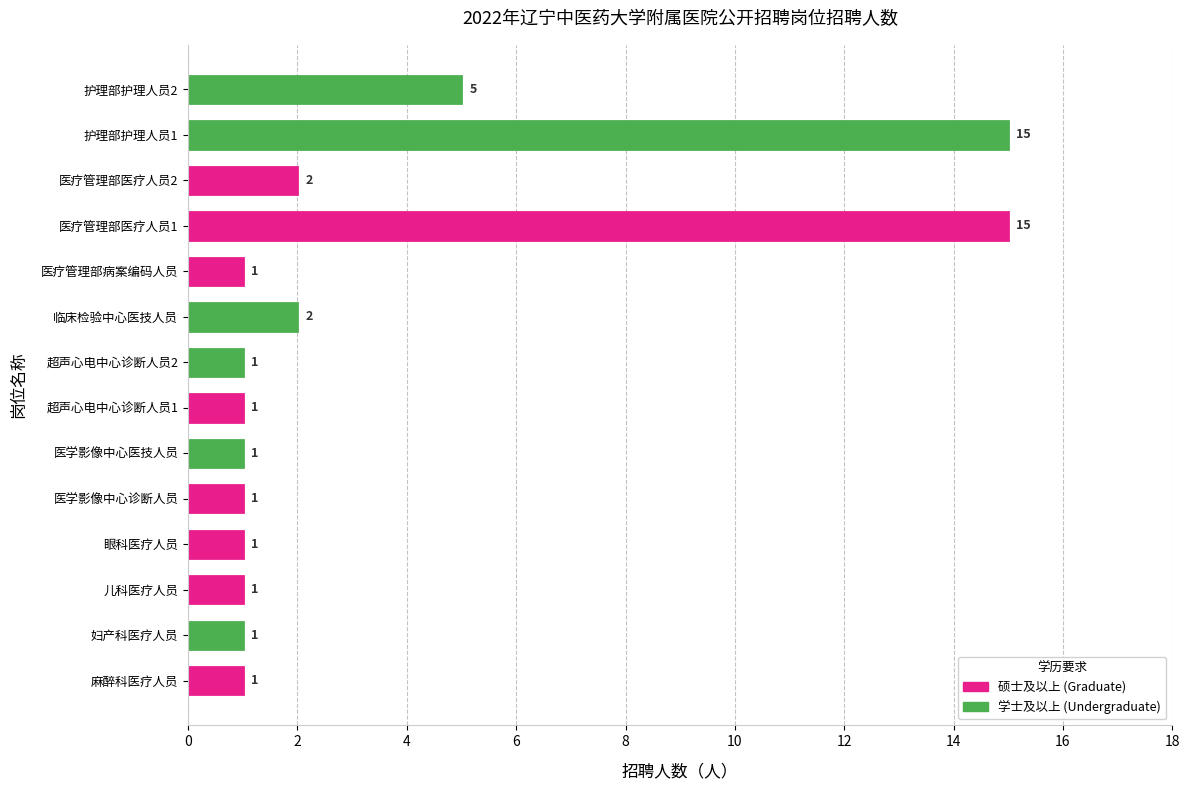

Approximately how many times larger is the value at 护理部护理人员2 compared to 眼科医疗人员?

5.0